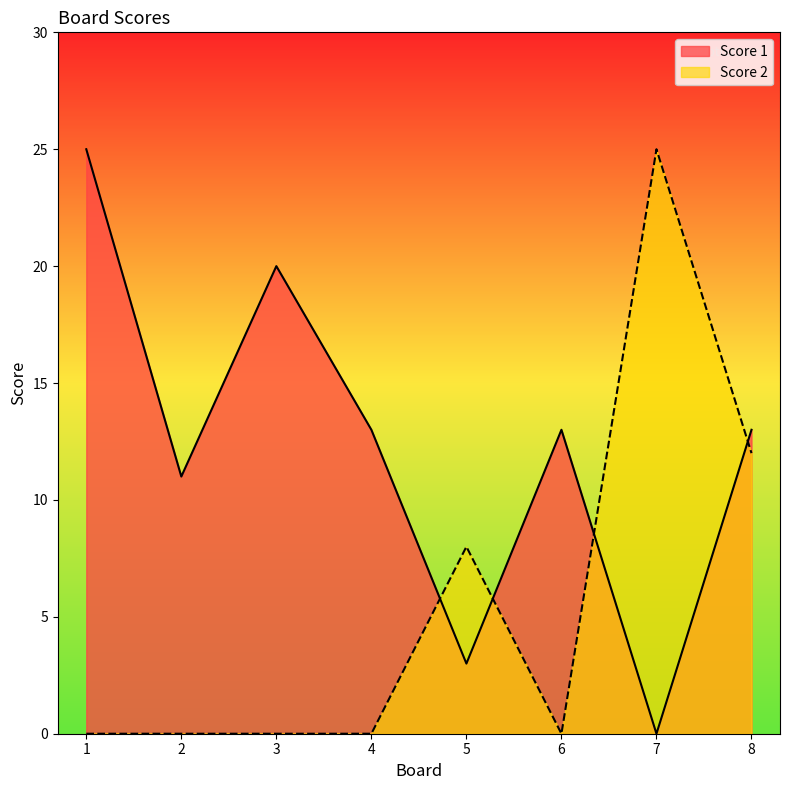

Which has a higher value, 4 or 2?

4